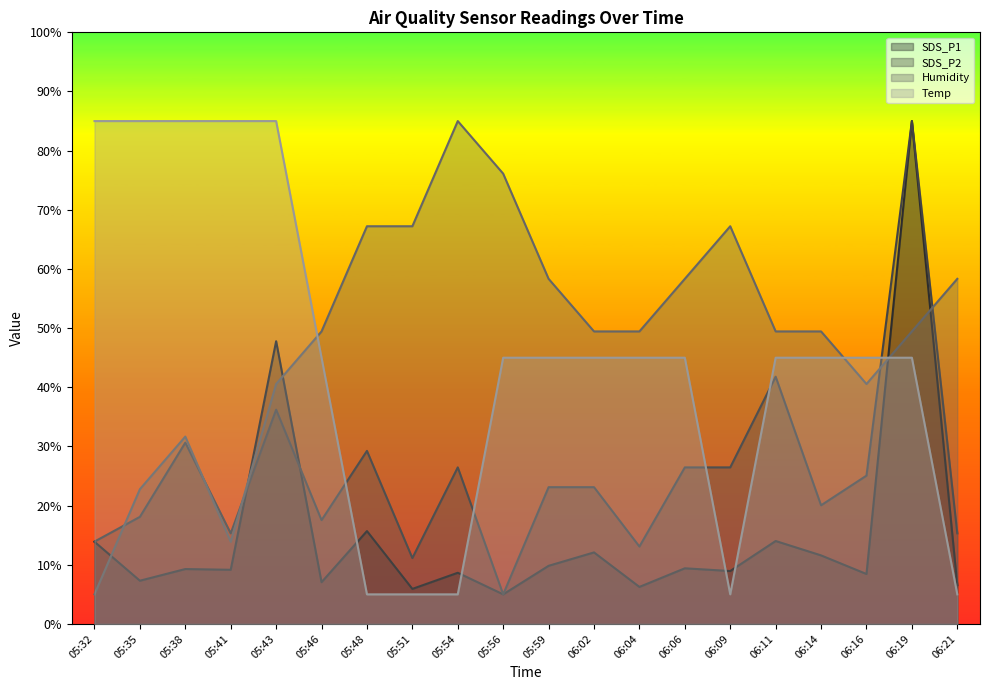

How many interior local peaks does the SDS_P2 series have?

6